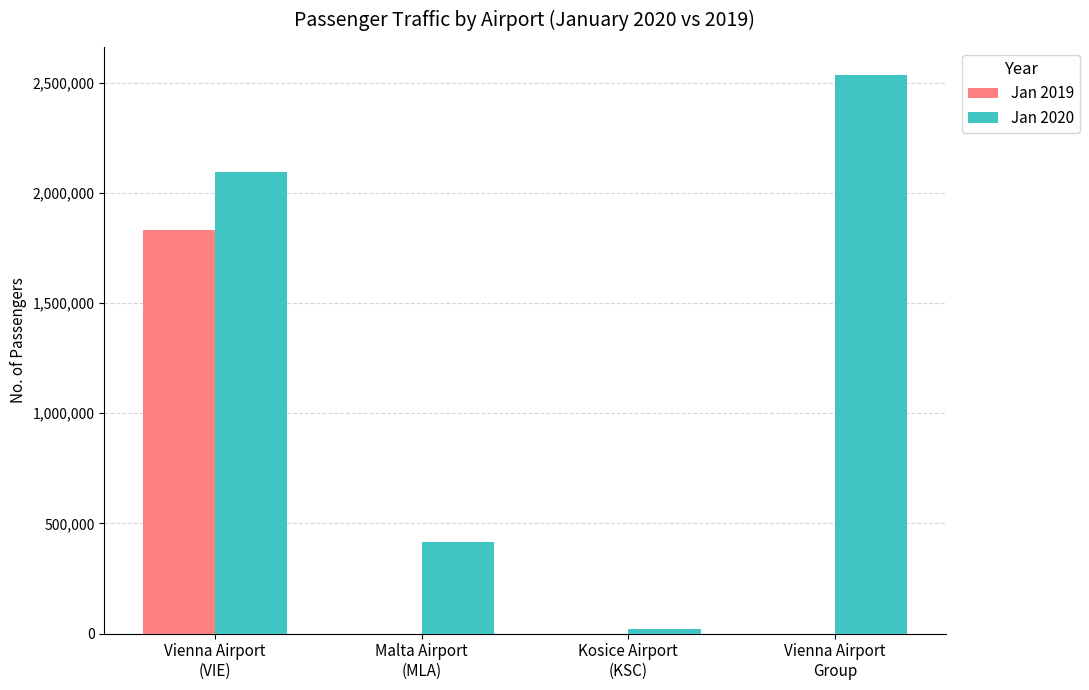

Are the bars grouped side by side (vs. stacked)?

Yes